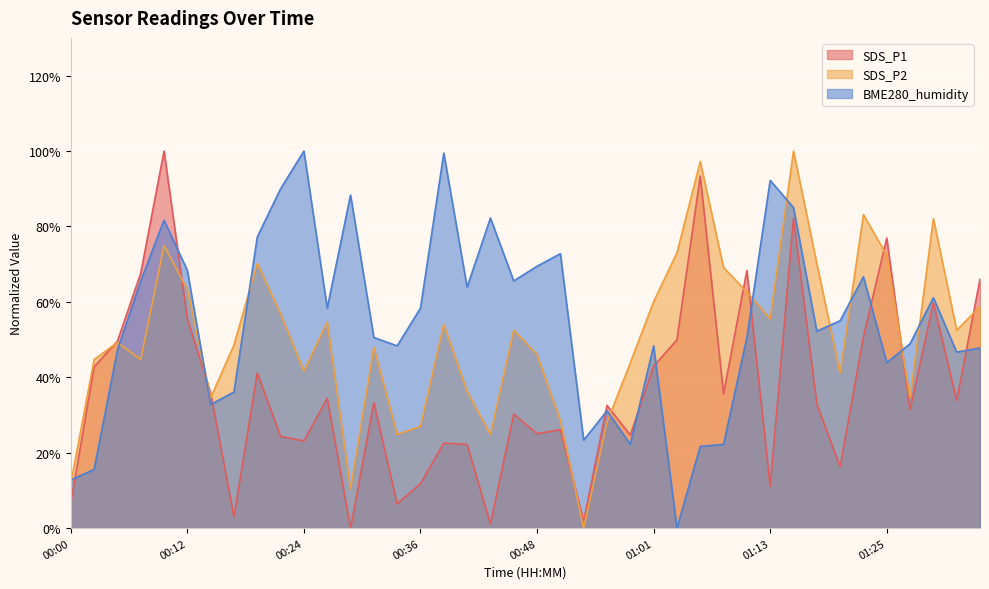

What is the sum of the SDS_P1 values at 00:29 and 00:48?

25.0